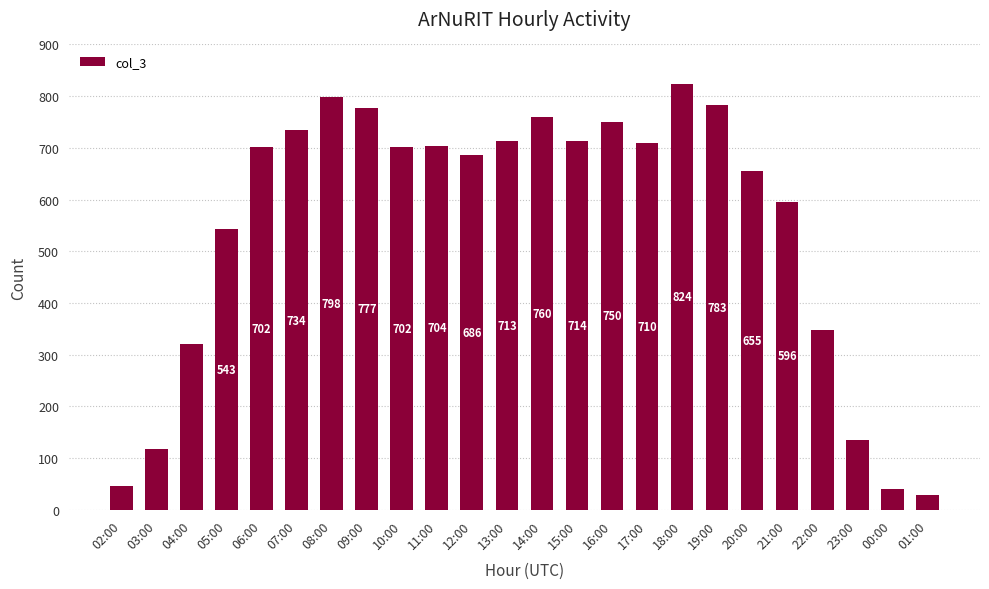

What is the value of the 24th bar from the left?

28